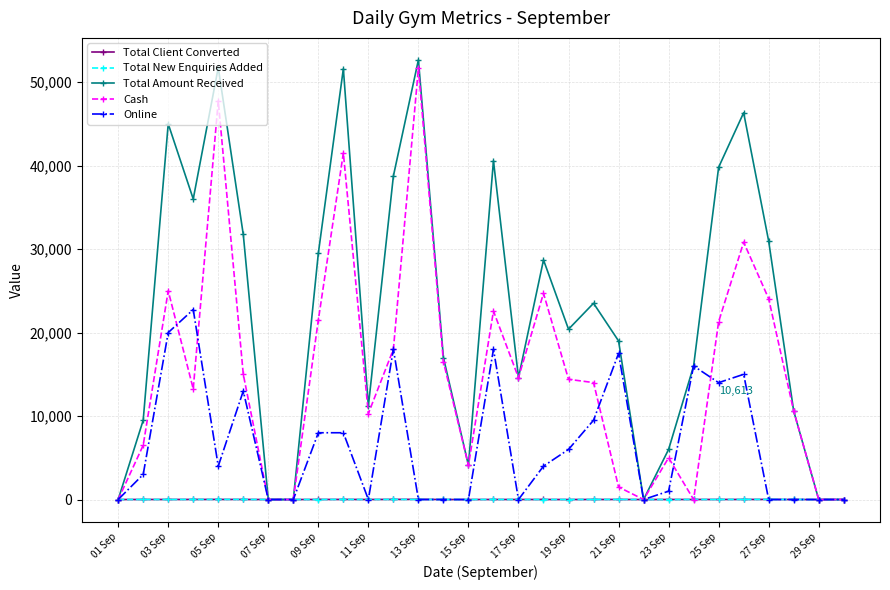

What are all the series names shown in the legend?

Total Client Converted, Total New Enquiries Added, Total Amount Received, Cash, Online